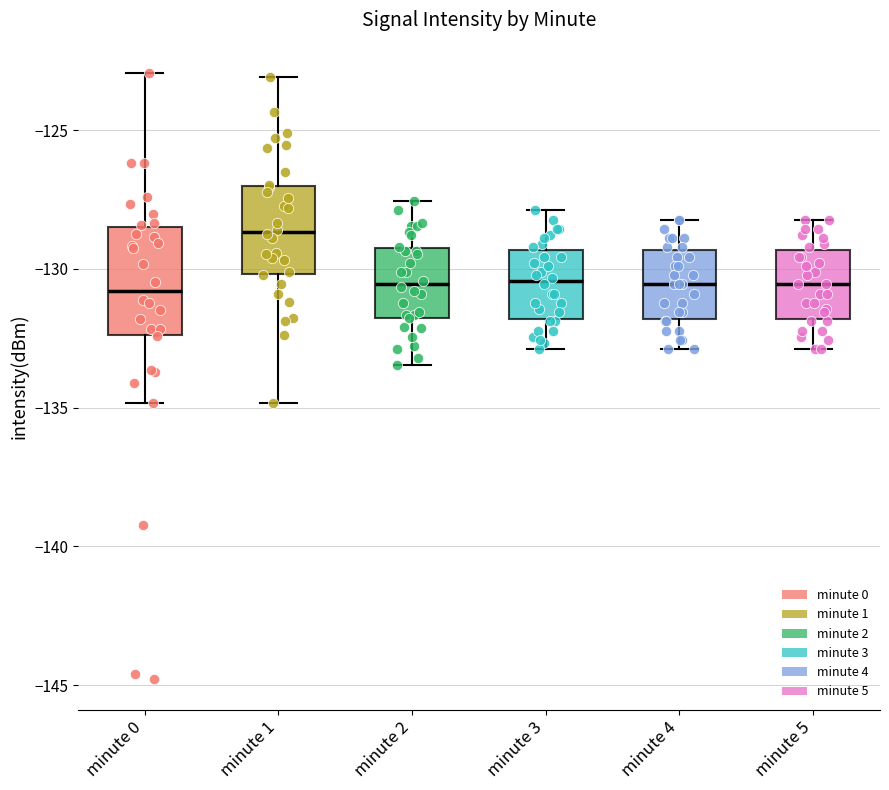

Which box is the tallest, from its lower edge to its upper edge?

minute 0